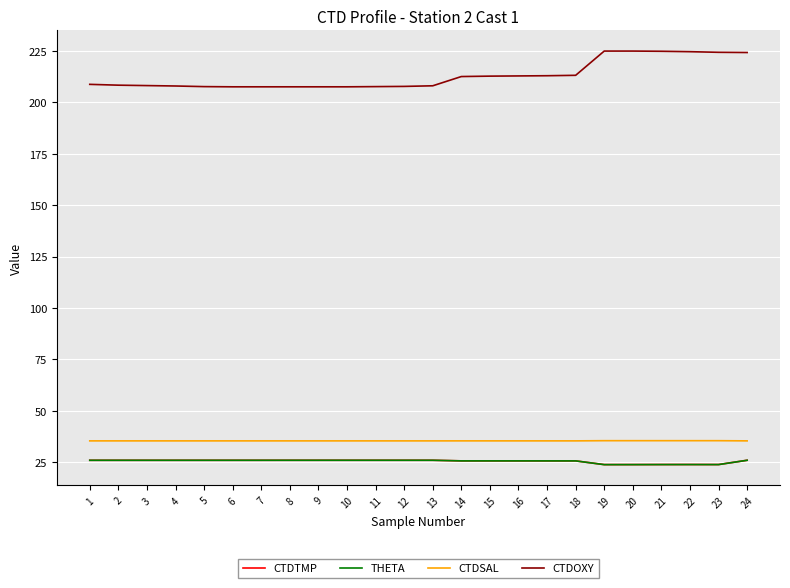

The THETA series shows 23.7 at 21. True or false?

True